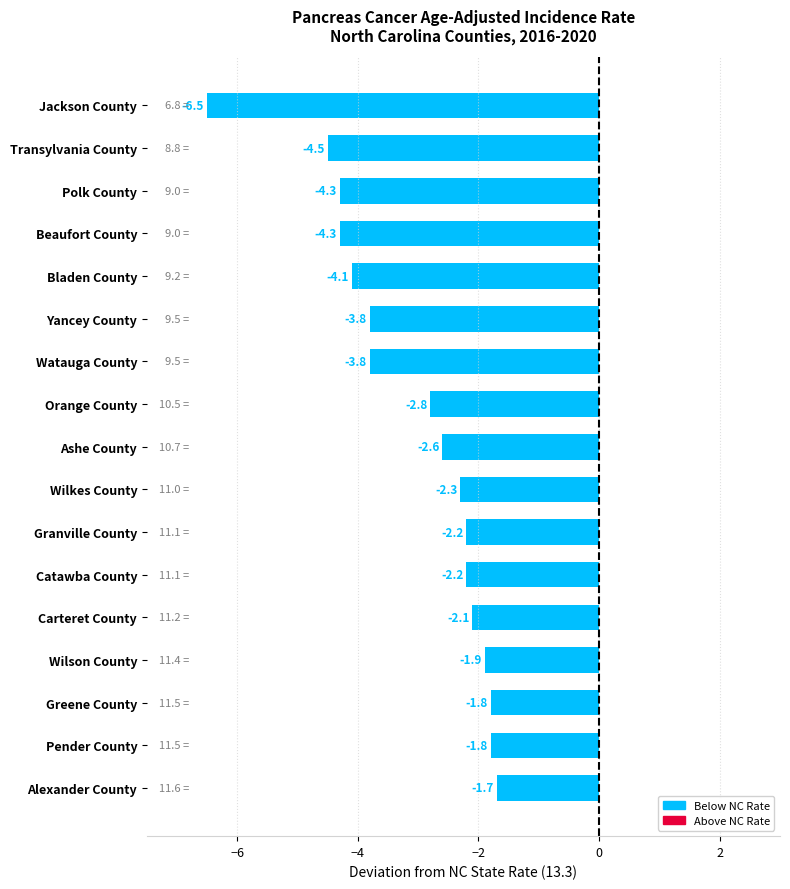

What position from the bottom is Wilkes County?

8